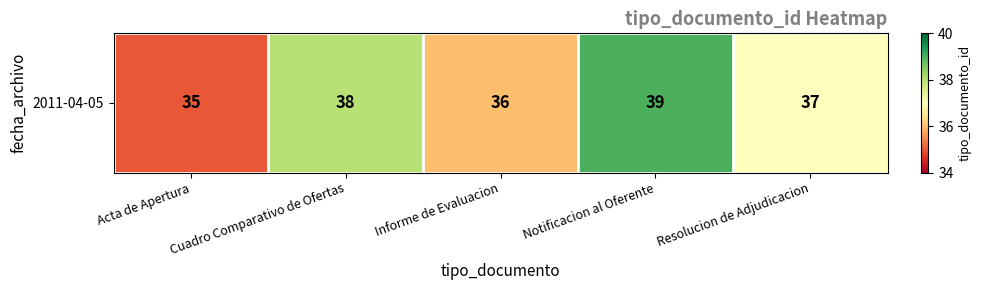

At which category does the chart reach its peak across all series?

Notificacion al Oferente